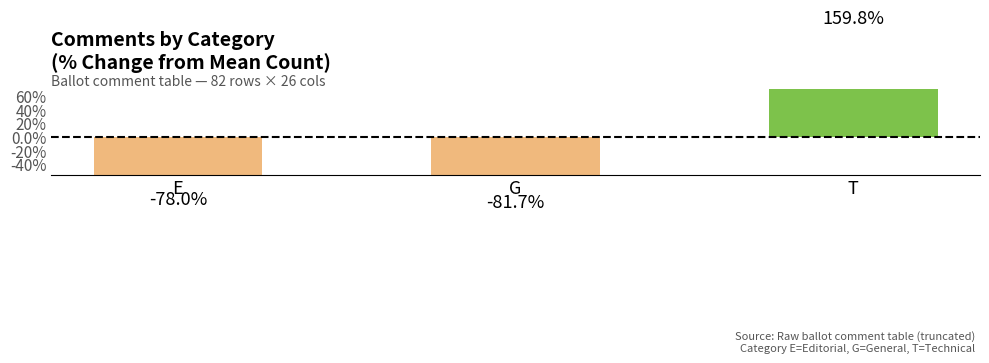

What is the value of the 2nd bar from the left?

-81.7